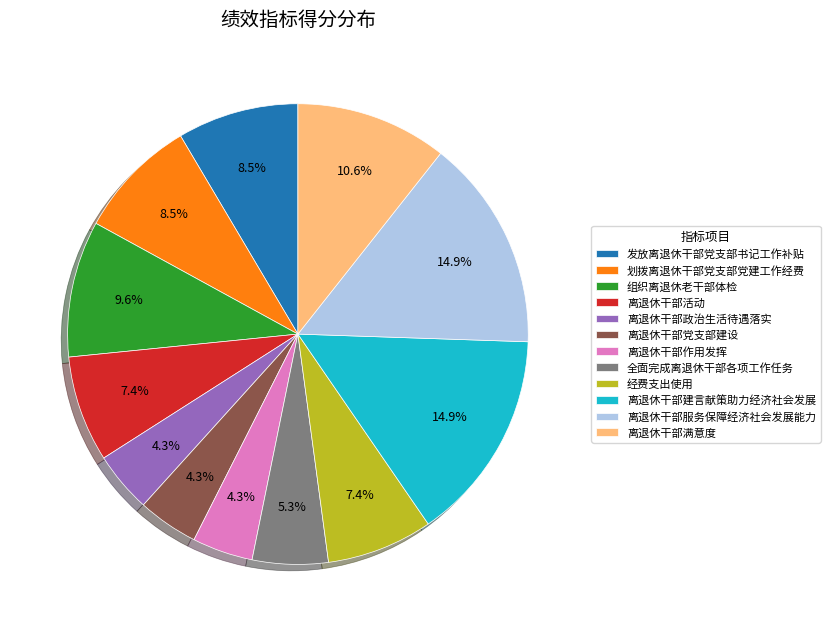

Combined, what portion of the pie is 离退休干部作用发挥 and 全面完成离退休干部各项工作任务?

9.6%